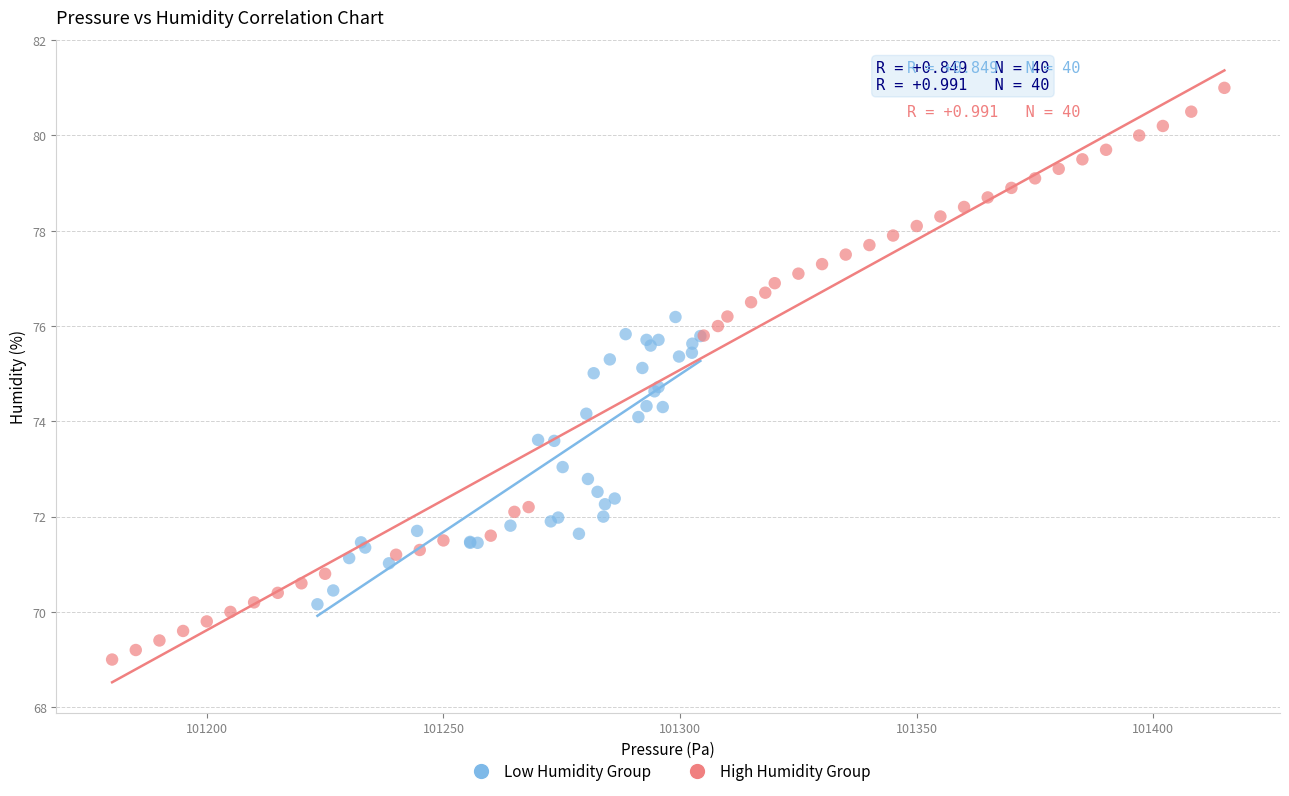

What are all the series names shown in the legend?

Low Humidity Group, High Humidity Group